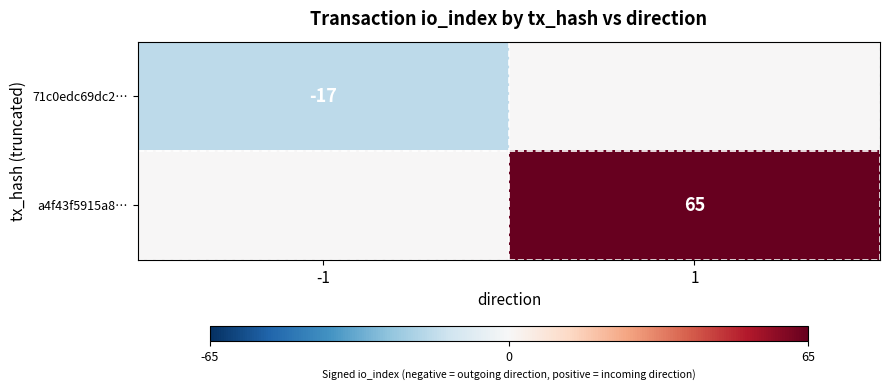

The value of 71c0edc69dc2… at -1 is -17. True or false?

True